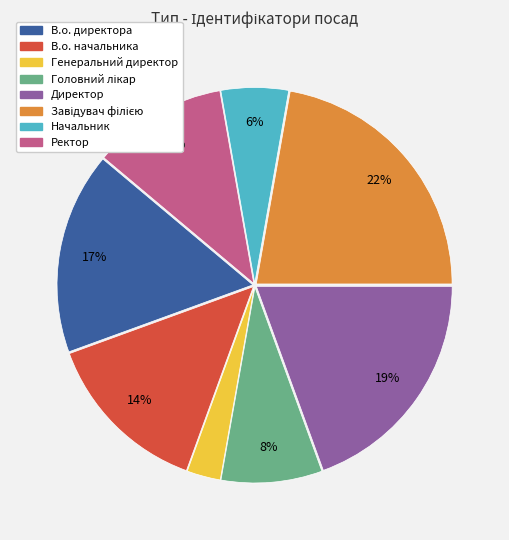

Approximately how many times larger is the value at В.о. начальника compared to В.о. директора?

0.8